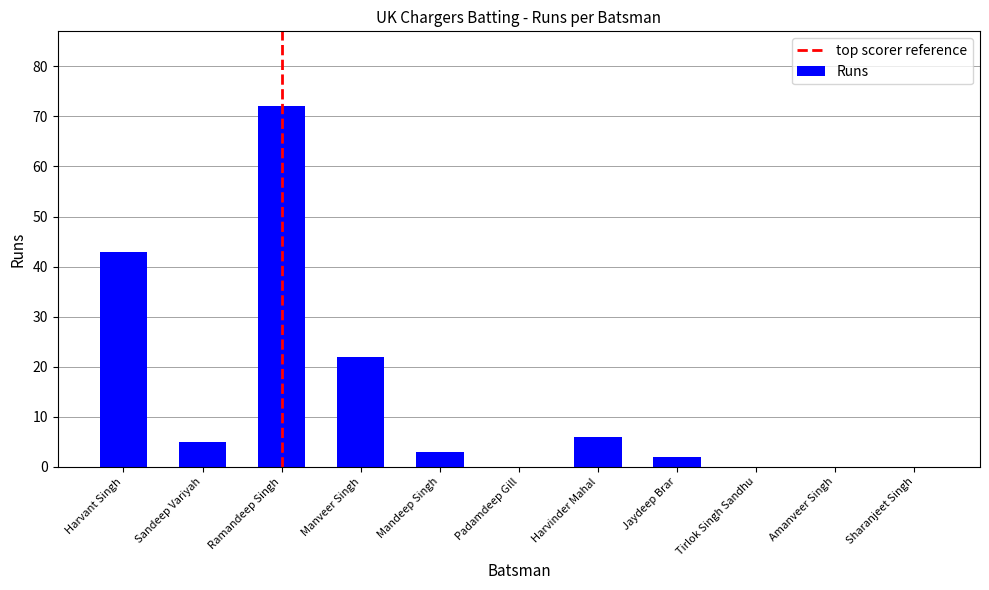

What is the sum of the values at Padamdeep Gill and Mandeep Singh?

3